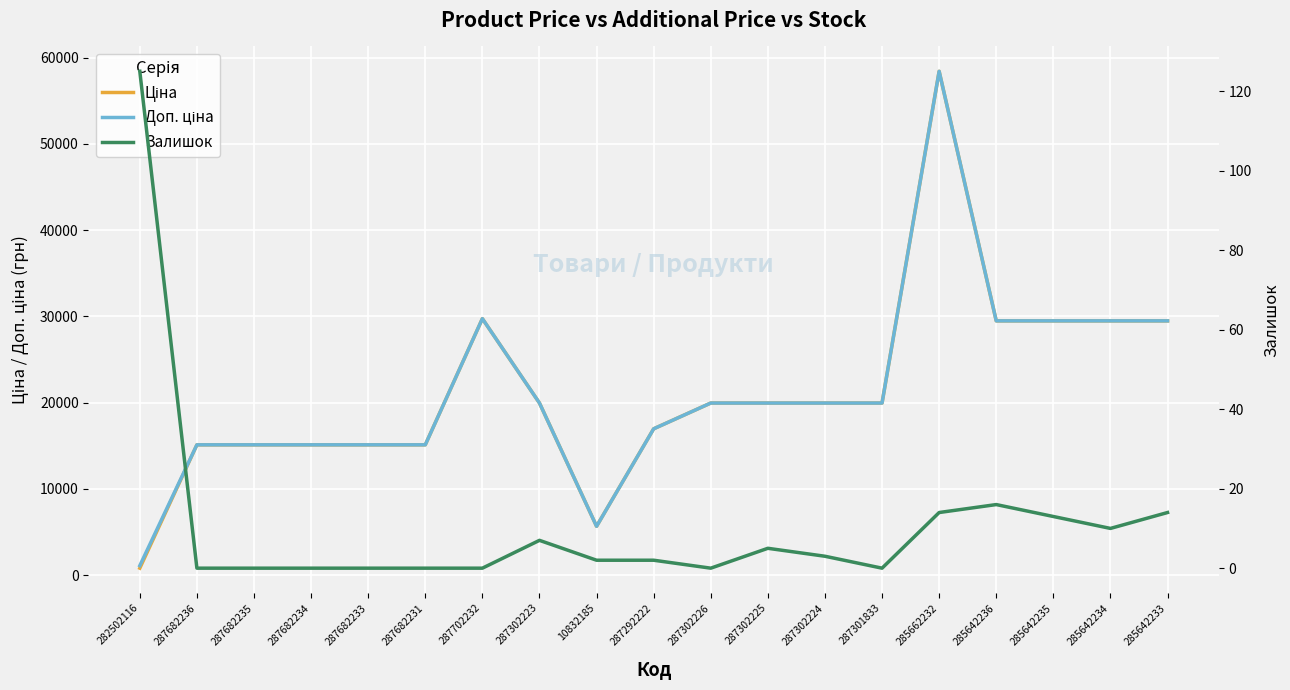

How many values in the Ціна series exceed 19964?

11